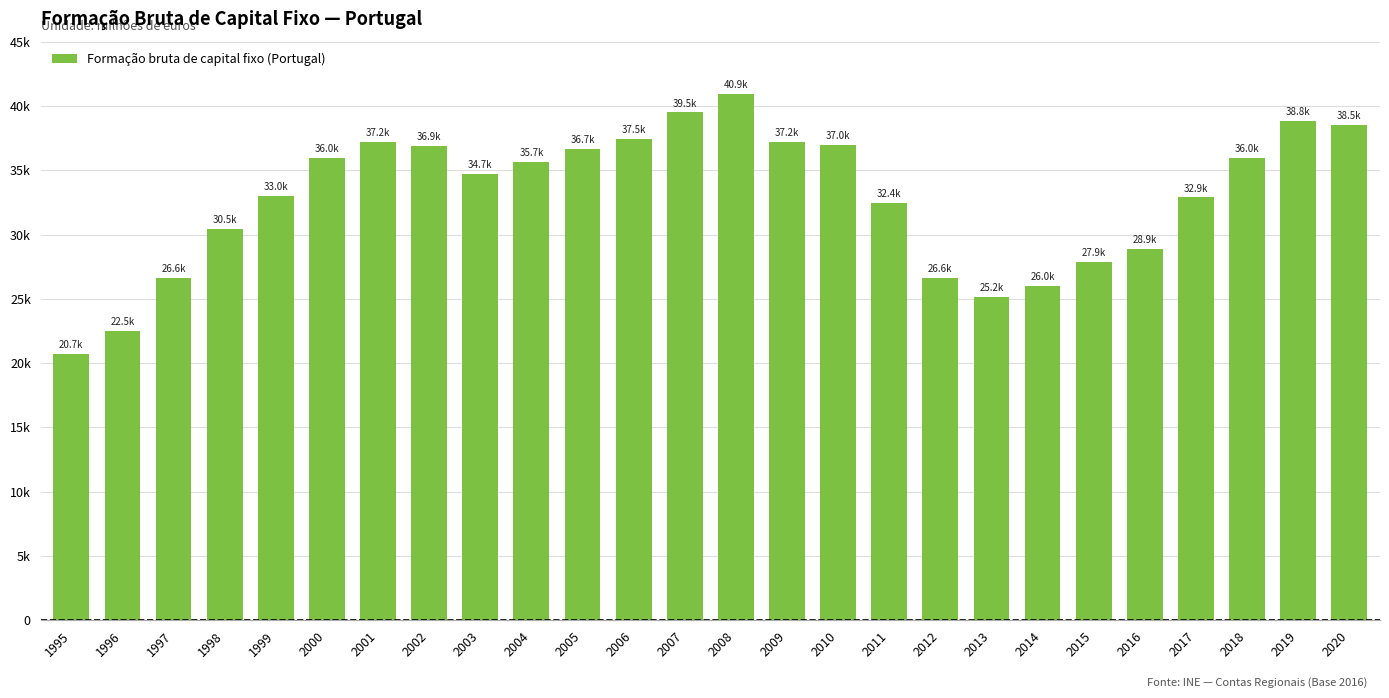

Are the bars horizontal?

No